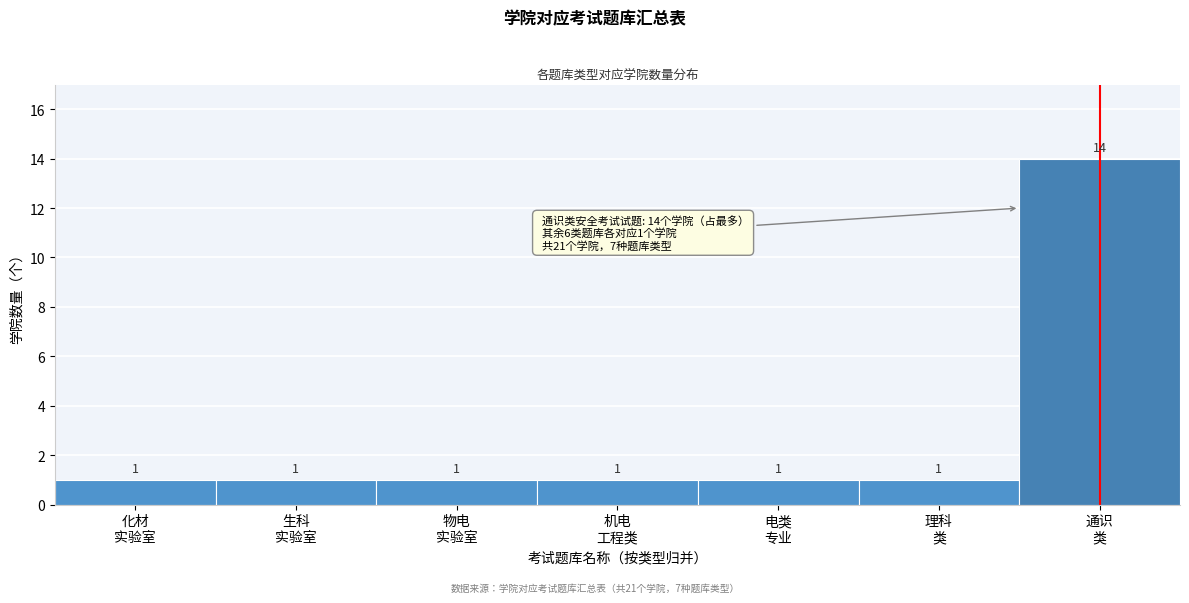

Reading left to right, extract all data points from this chart.

1	1	1	1	1	1	14